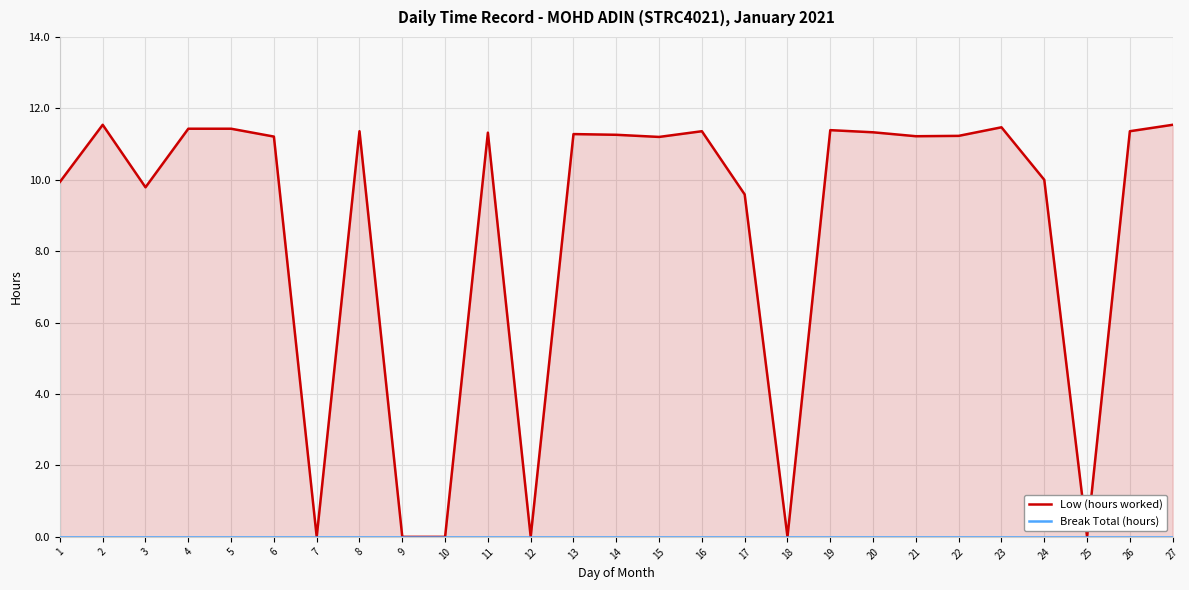

Where is the first local minimum for Low (hours worked)?

3